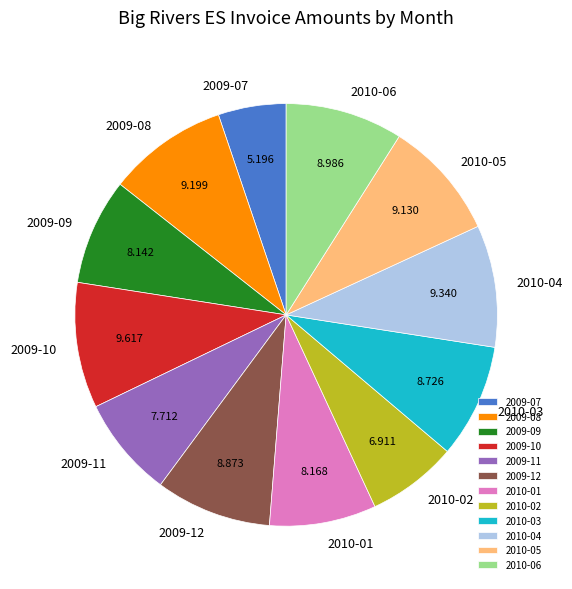

The 2009-07 slice represents 13% of the pie. True or false?

False